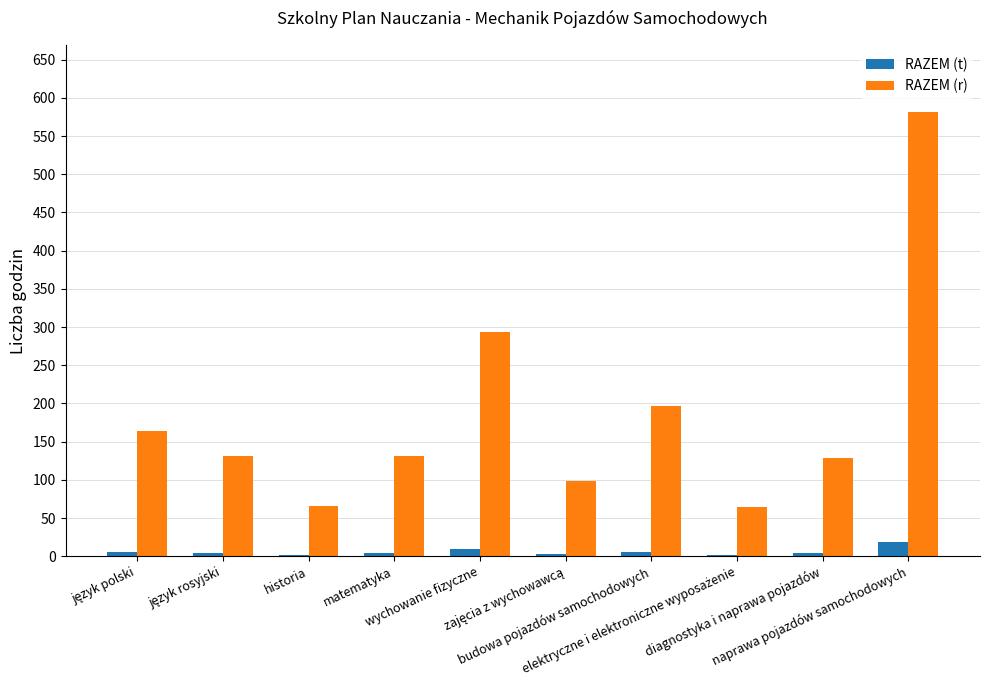

Which series has the largest total across all categories?

RAZEM (r)